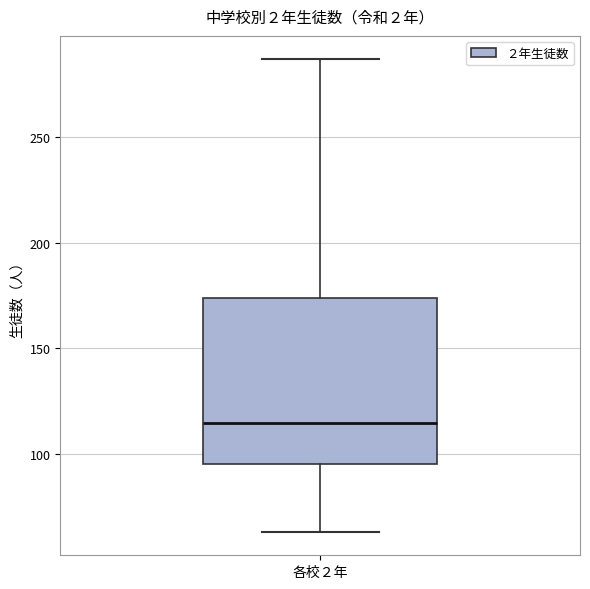

Transcribe this box plot: give where the median line is, the range the box spans, and where the two whiskers end, as read against the y-axis. The values are not printed on the chart, so give them approximately, as read against the axis.

median 115, box 95 to 175, whiskers 65 to 285